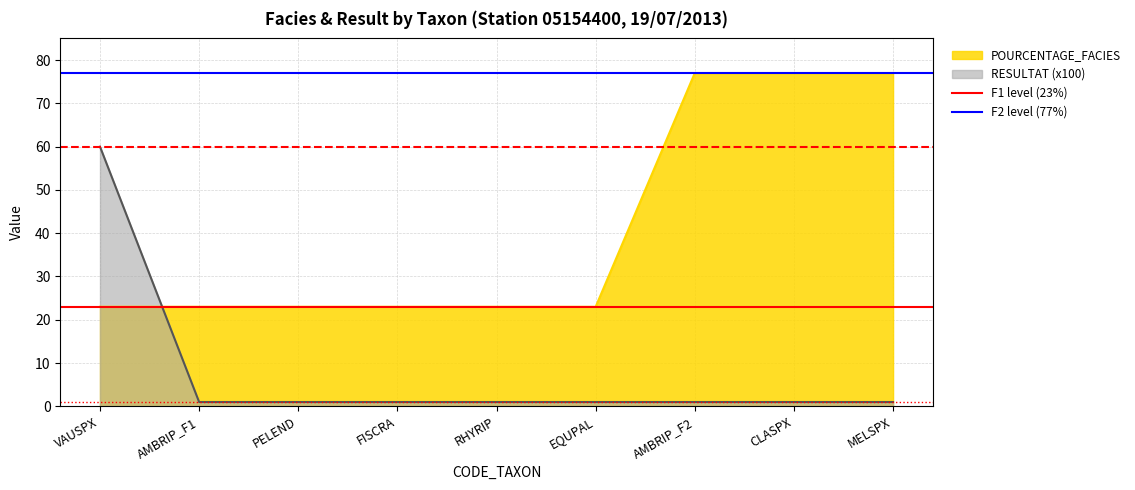

At which label does RESULTAT (x100) reach its peak?

VAUSPX